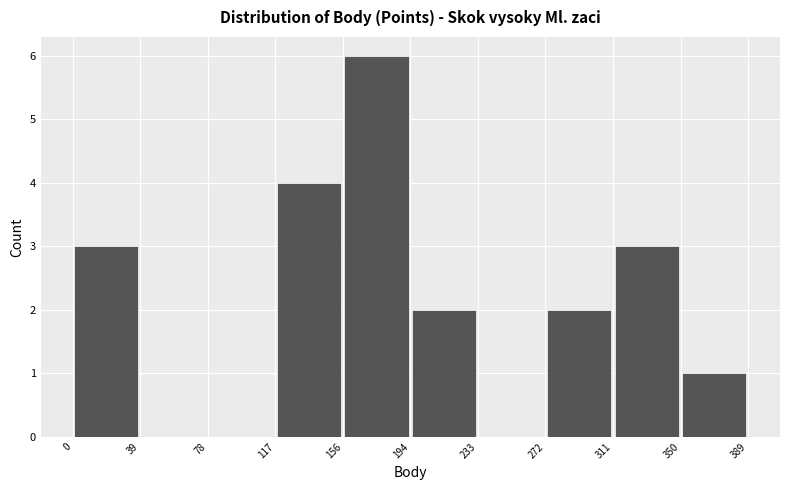

What is the height of the bar covering 194 to 233 on the x-axis? The values are not printed on the chart, so give them approximately, as read against the axis.

2